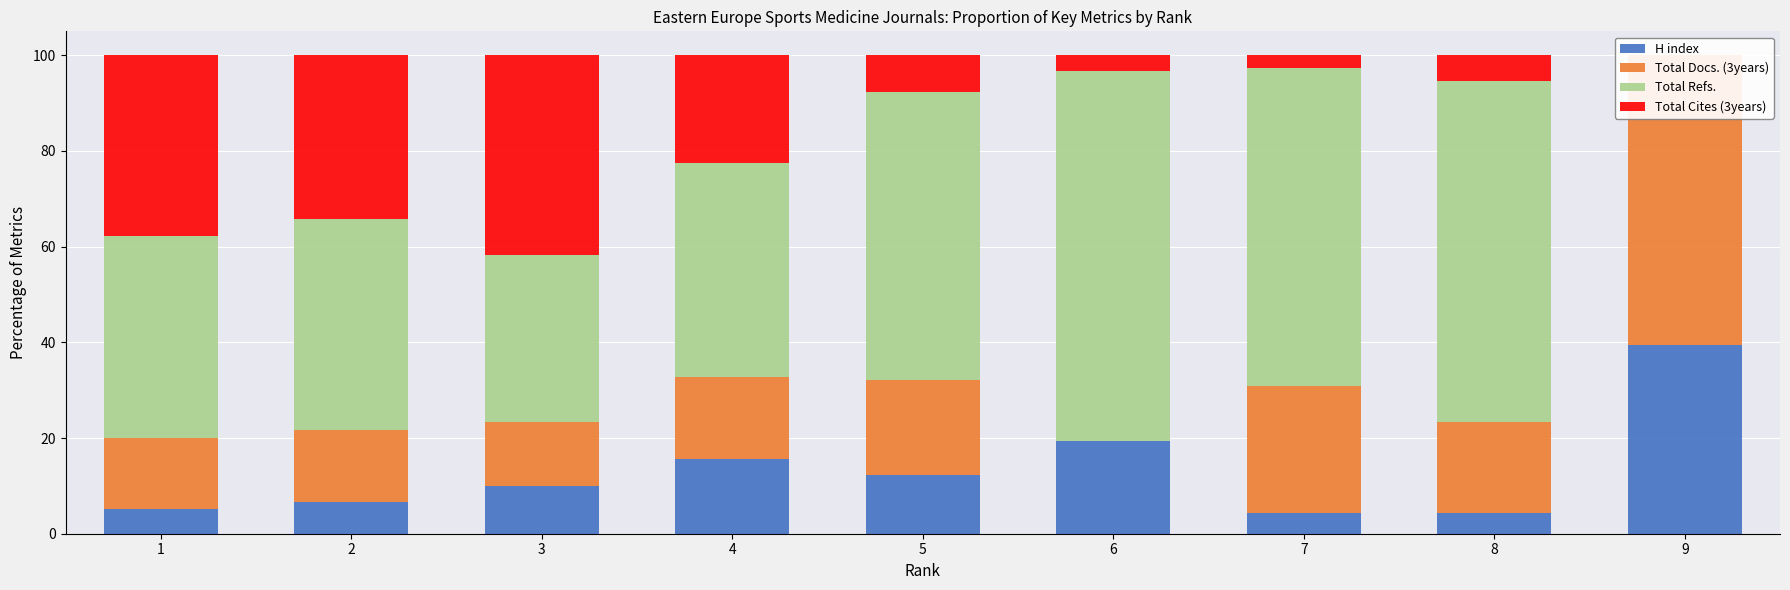

Read the Total Cites (3years) value at 7.

2.7